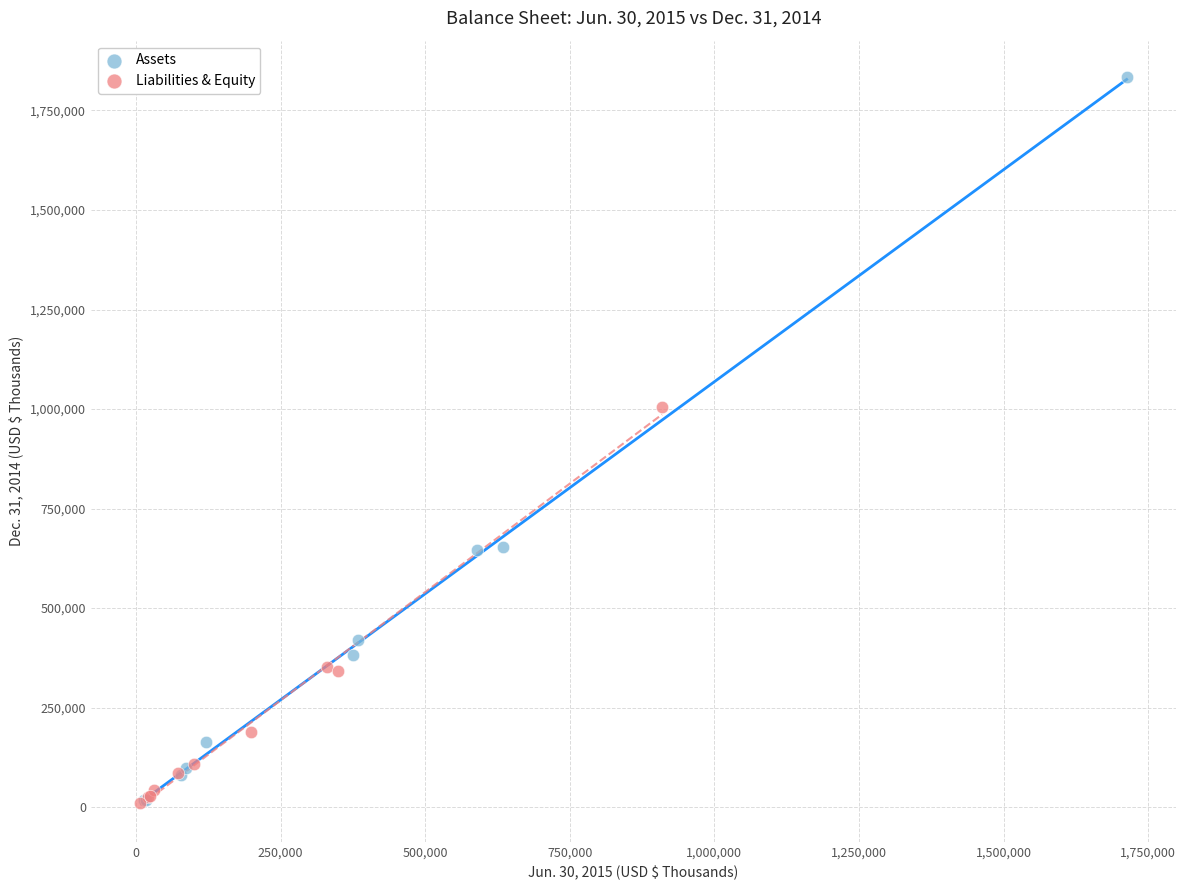

Which series has the largest Y range (max minus min)?

Assets